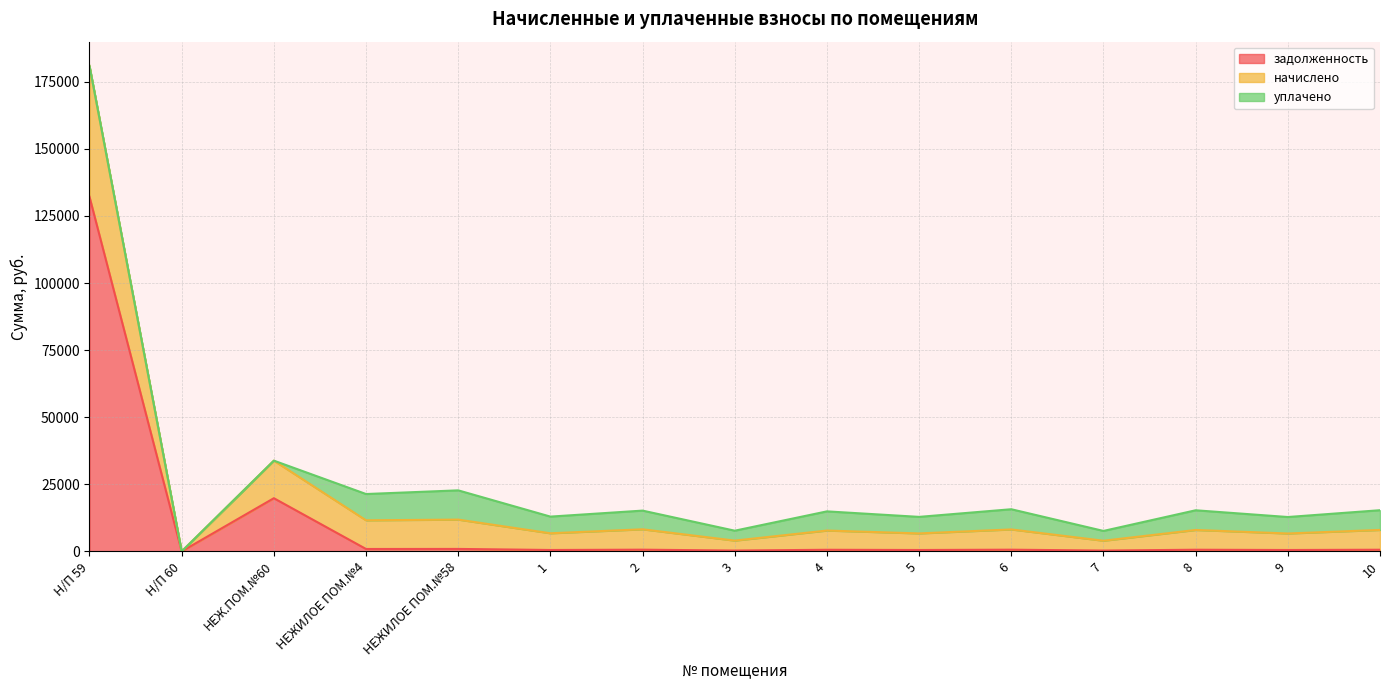

Is the value of задолженность at 10 greater than the value of начислено at НЕЖИЛОЕ ПОМ.№58?

No